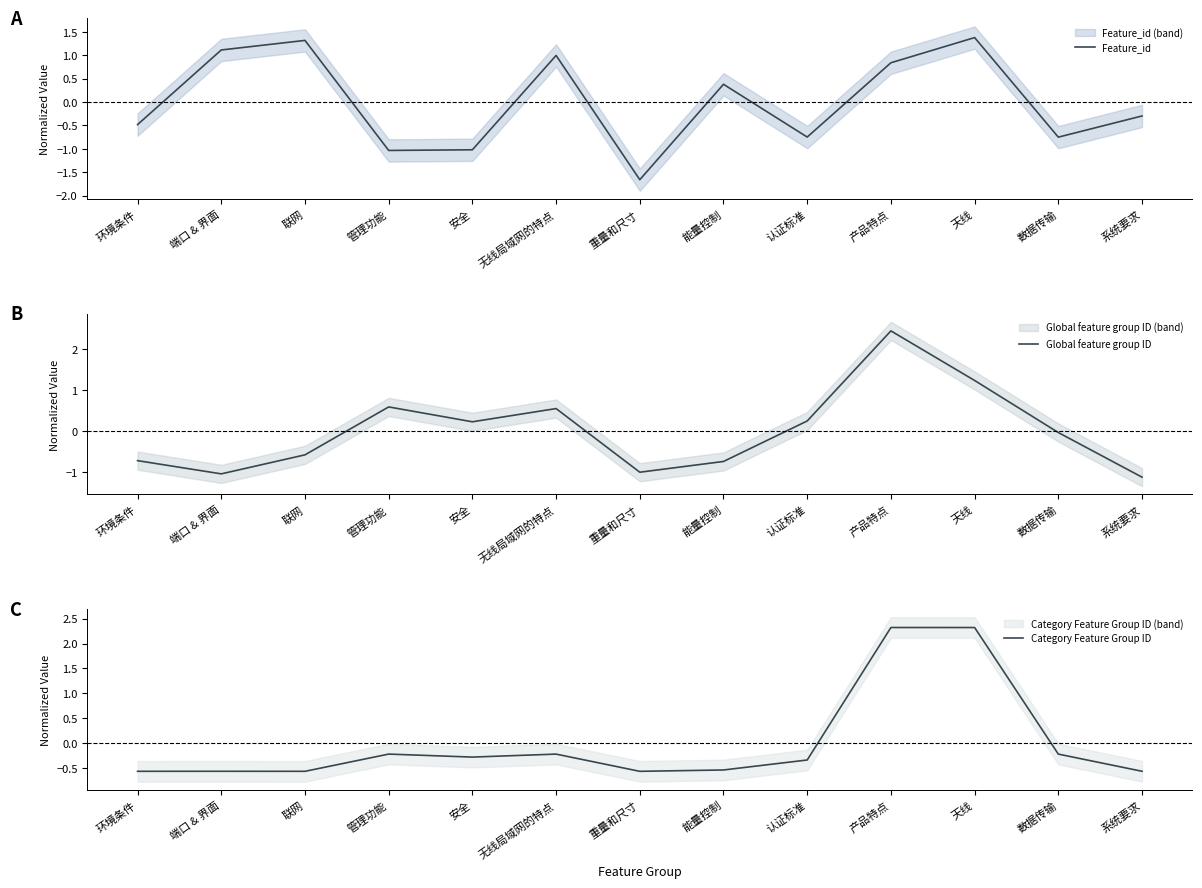

Rank the series at 安全 from highest to lowest value.

Global feature group ID, Category Feature Group ID, Feature_id